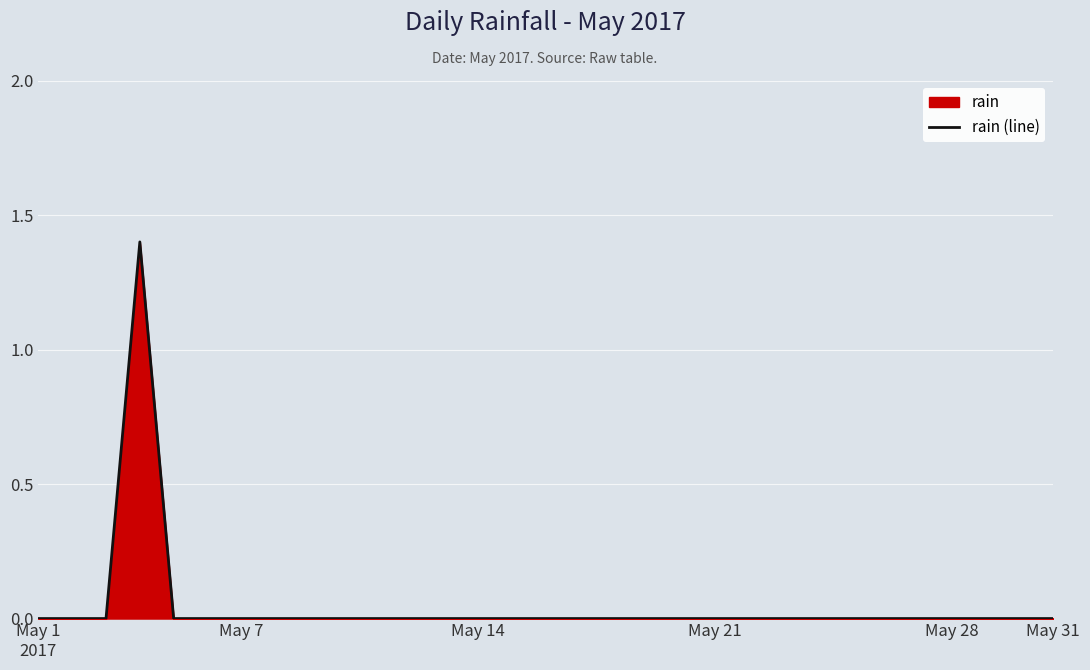

What is the greatest value displayed?

1.4